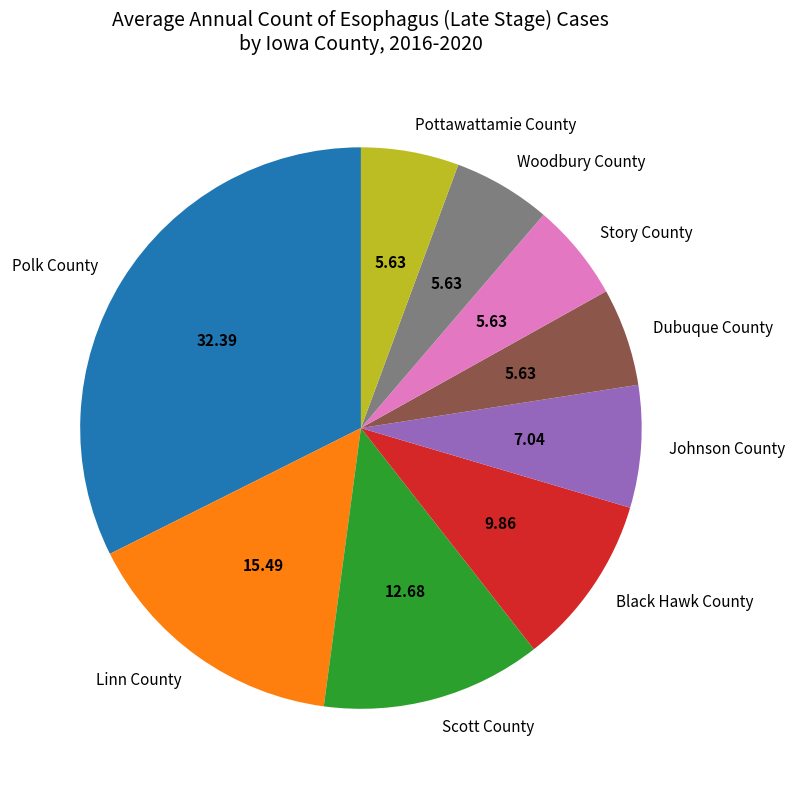

How many segments does this pie chart have?

9